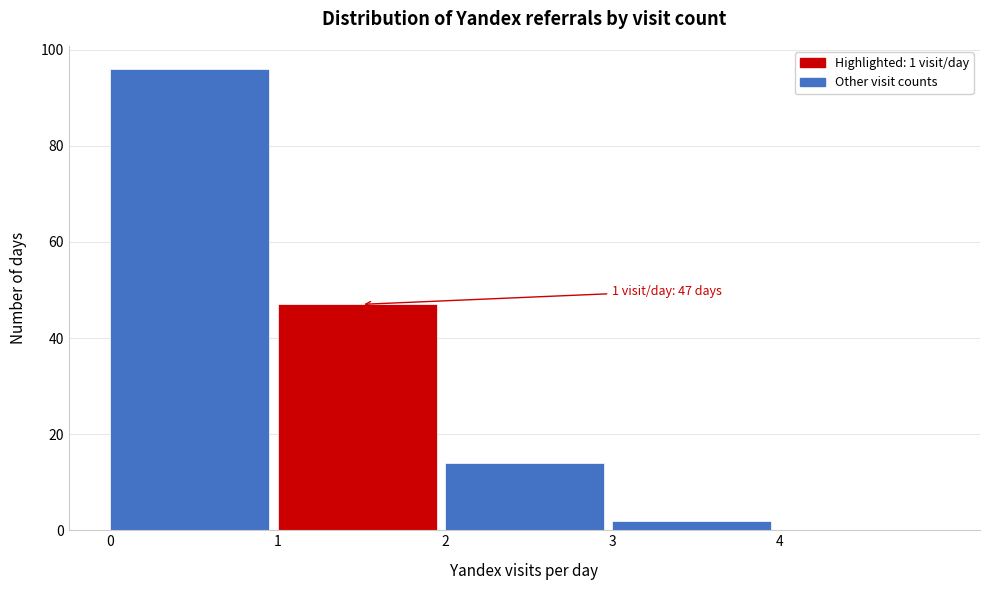

Which range on the x-axis has the tallest bar?

0 to 1